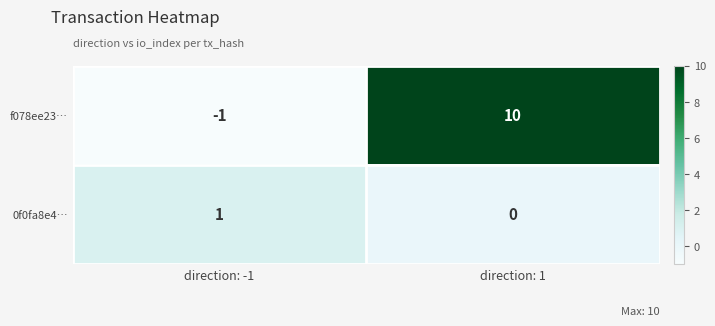

True or false: 0f0fa8e4… has a value of 1 at direction: -1.

True